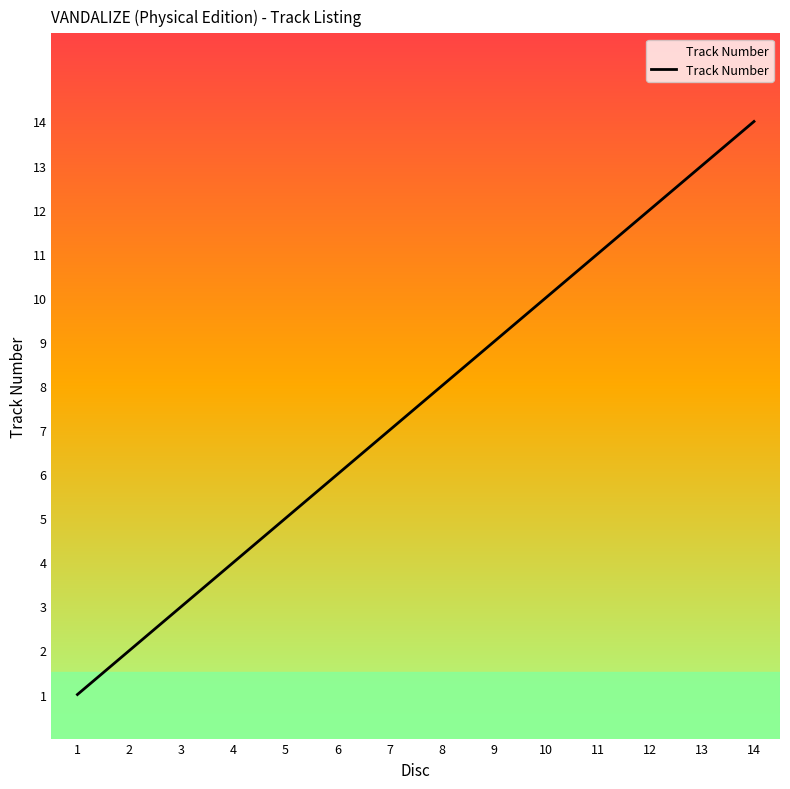

Does the chart have visible grid lines?

No